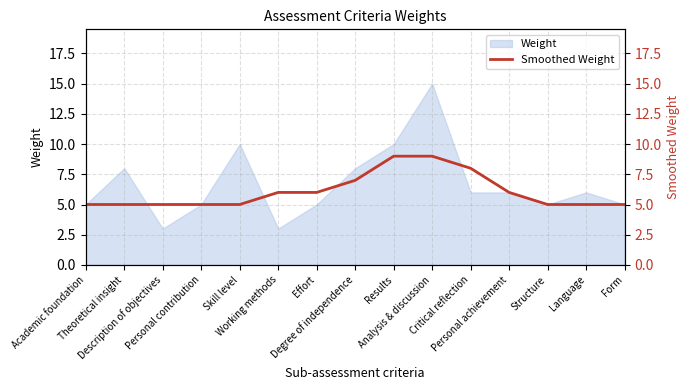

What is the maximum value for Weight?

15